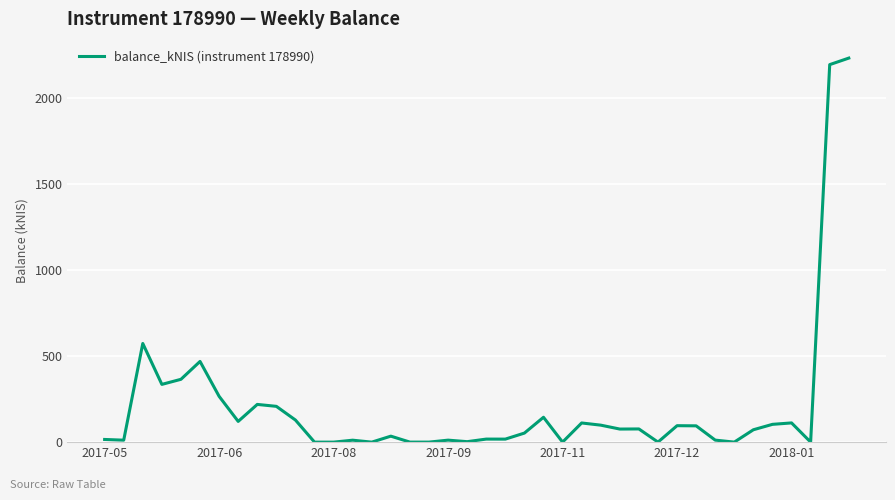

What is the greatest value displayed?

2230.1